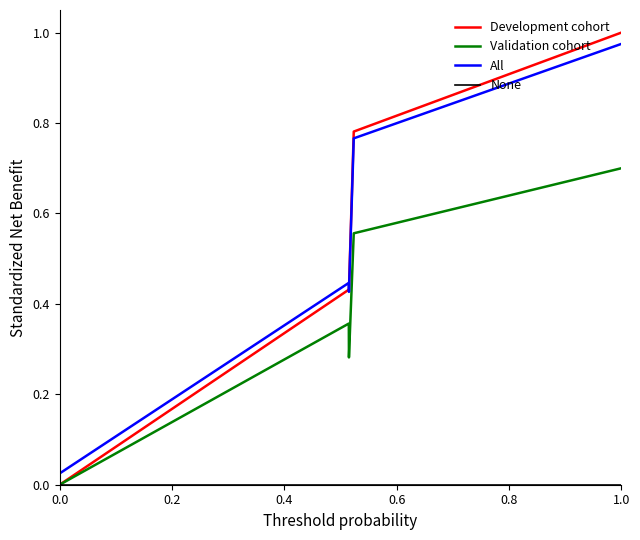

True or false: Validation cohort and All cross at least once.

False